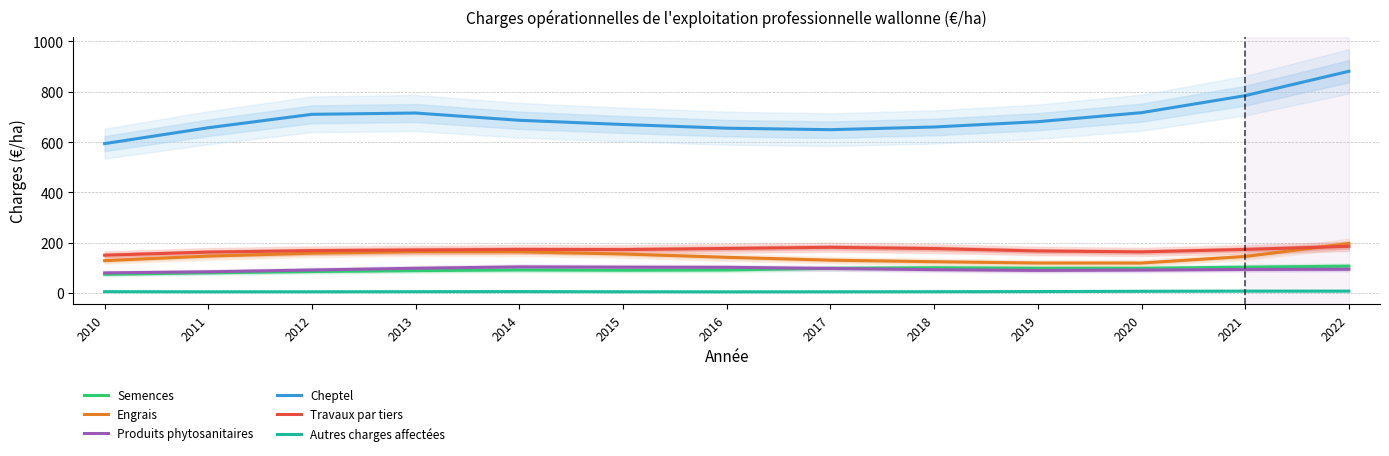

The value of Travaux par tiers at 2019 is 166.8. True or false?

True